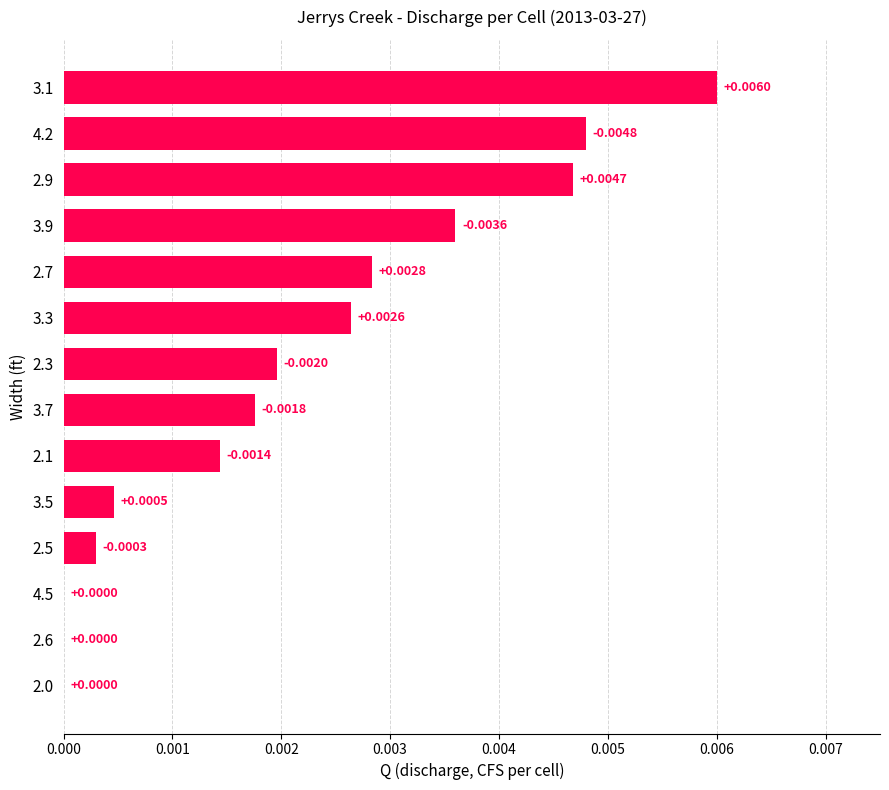

Which has a higher value, 2.7 or 3.5?

2.7